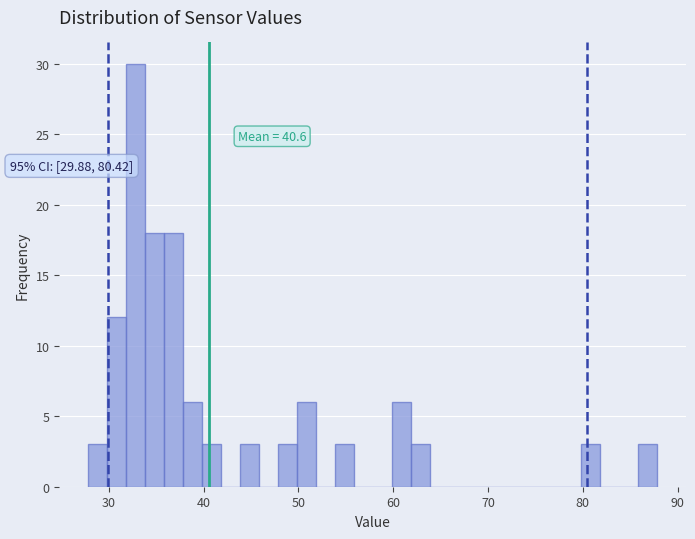

Read against the x-axis, roughly where is the centre of the tallest bar?

33